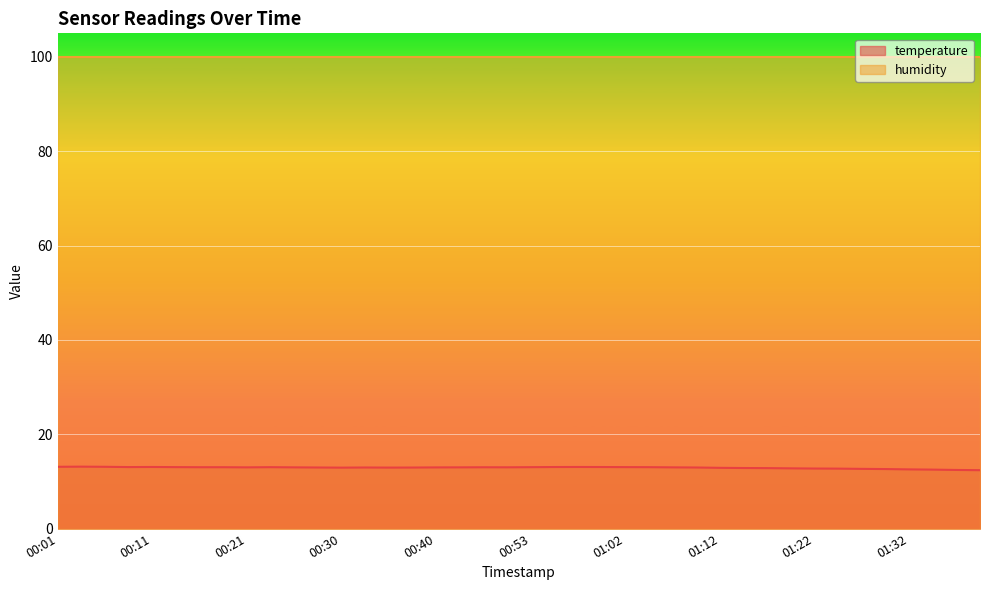

How many lines are shown in the chart?

2